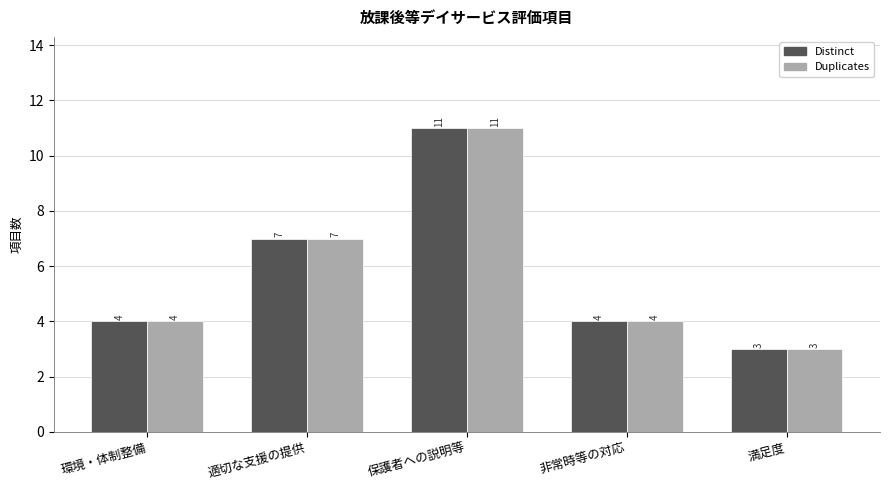

Is the value of Distinct at 満足度 greater than the value of Duplicates at 保護者への説明等?

No